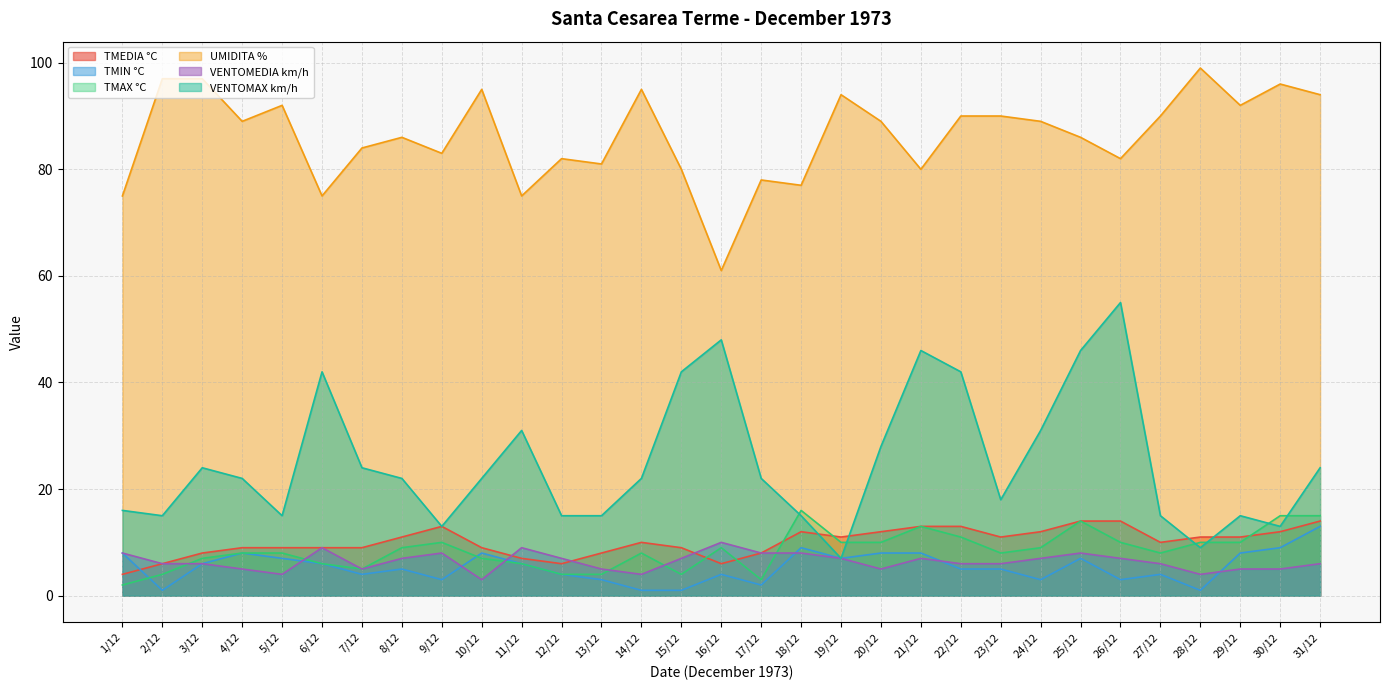

What is the maximum value for TMAX °C?

16